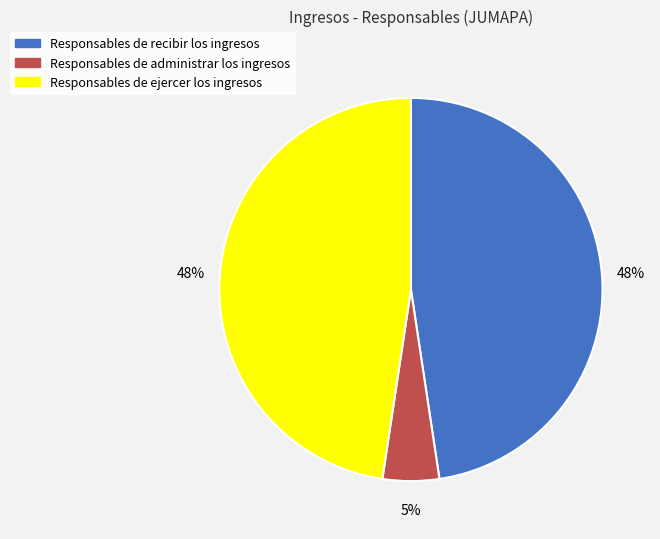

Between Responsables de recibir los ingresos and Responsables de administrar los ingresos, which is larger?

Responsables de recibir los ingresos